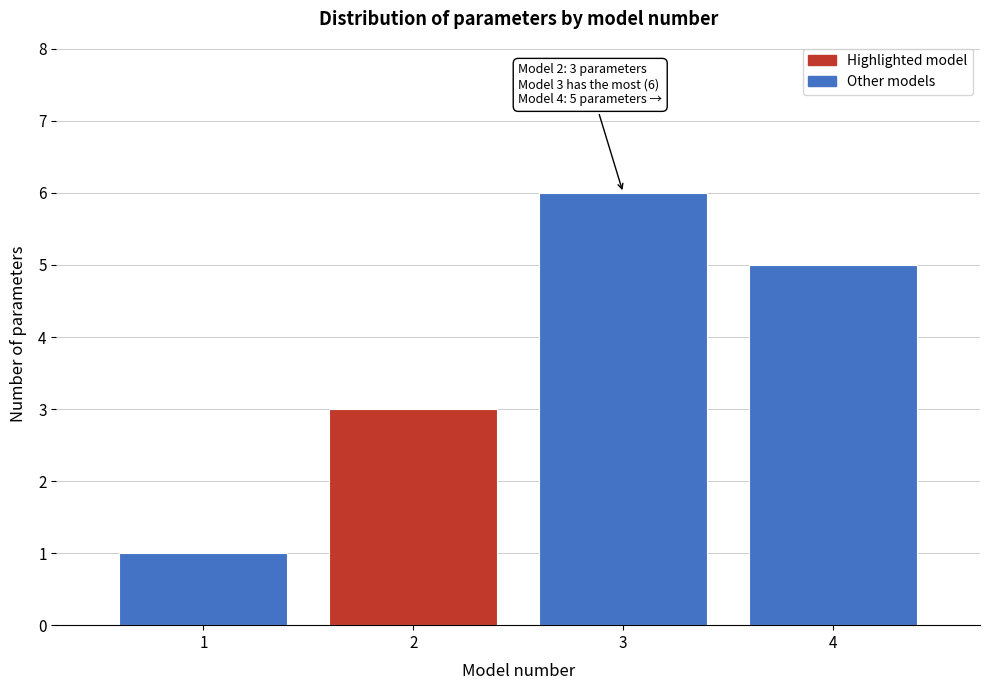

Reading left to right, what are all the values shown in this chart?

1=1	2=3	3=6	4=5